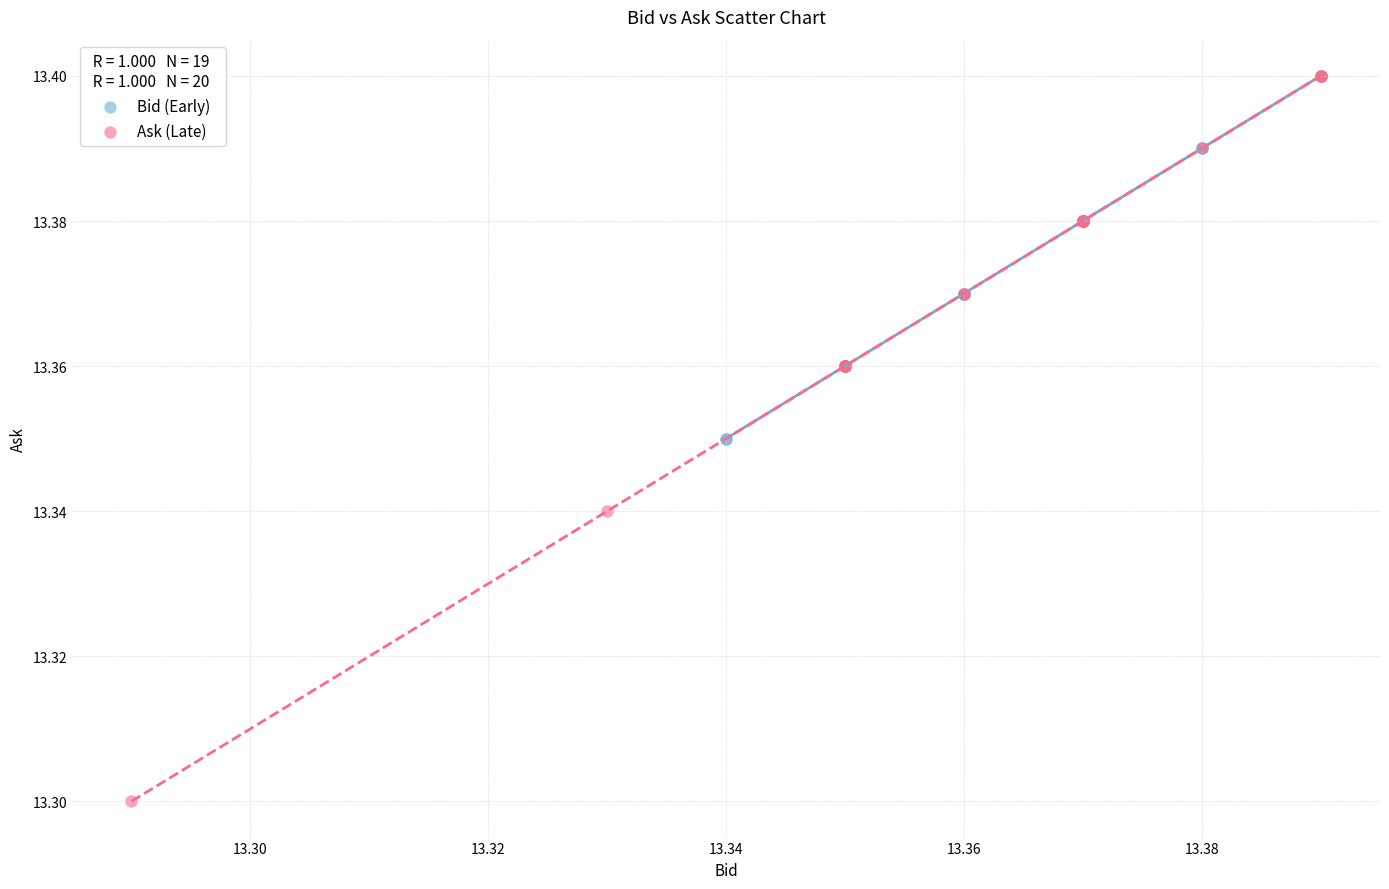

Which series reaches the minimum Y coordinate?

Ask (Late)